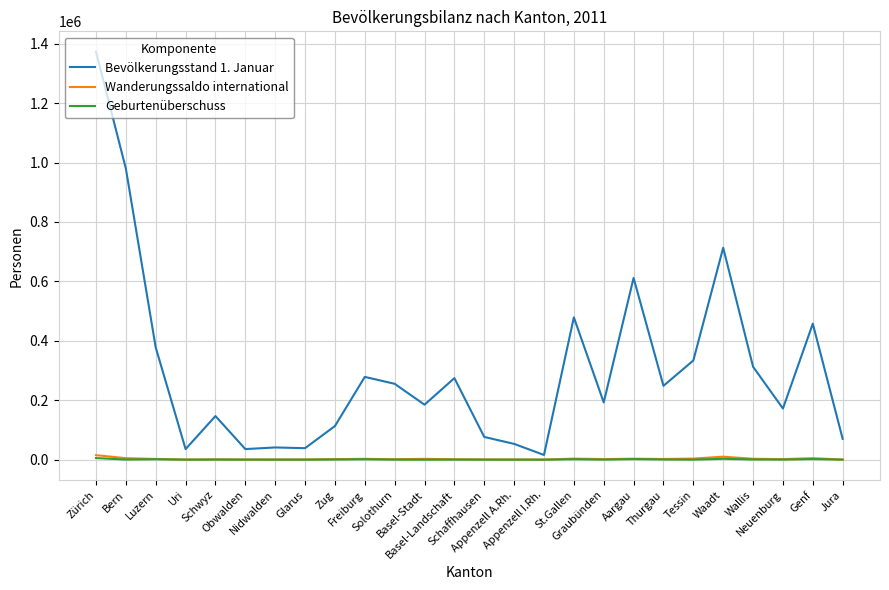

What are all the series names shown in the legend?

Bevölkerungsstand 1. Januar, Wanderungssaldo international, Geburtenüberschuss